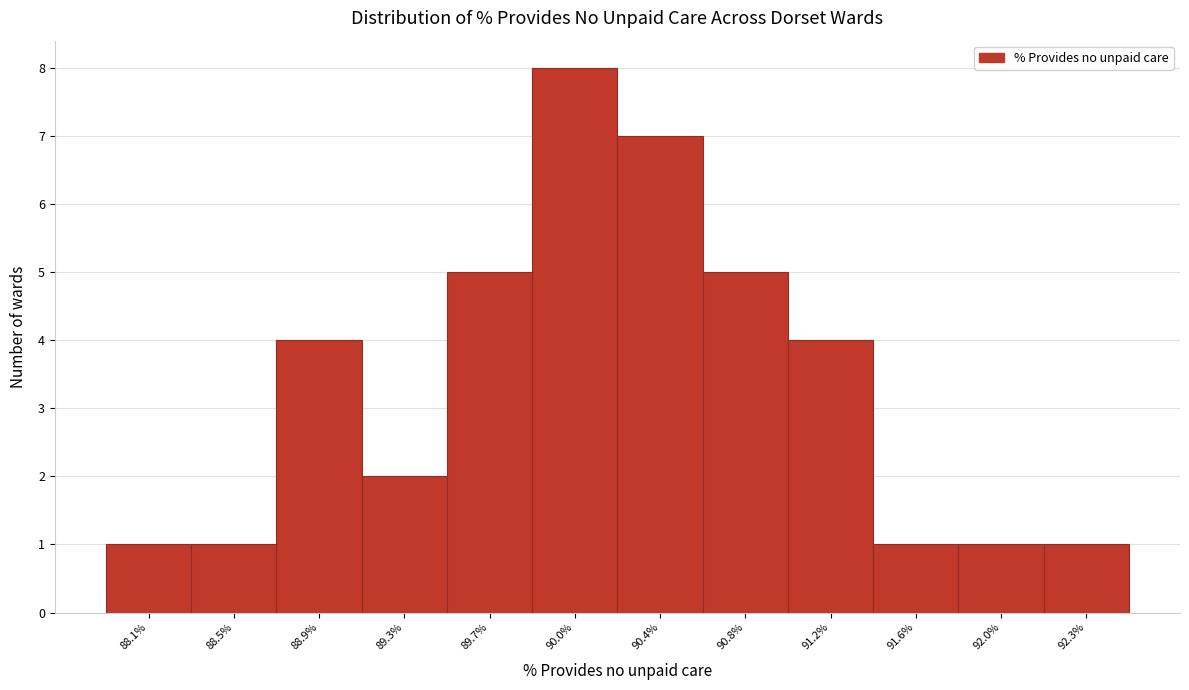

Reading left to right, transcribe all the data shown in this chart.

1	1	4	2	5	8	7	5	4	1	1	1